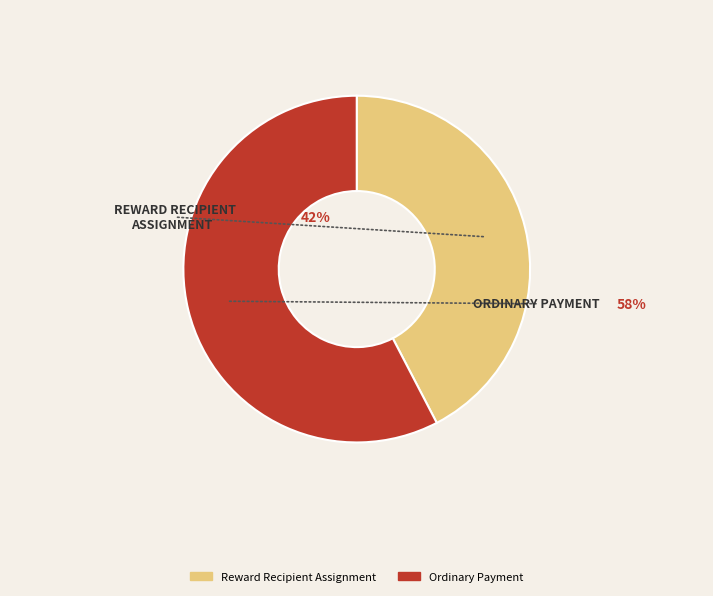

Is it true that Reward Recipient Assignment is 50% of the pie?

False